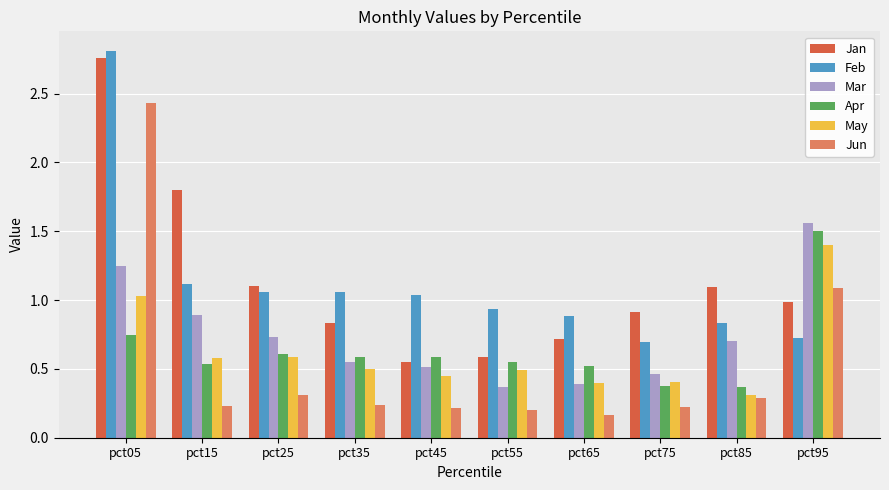

Is it true that Mar equals 0.5 at pct75?

True